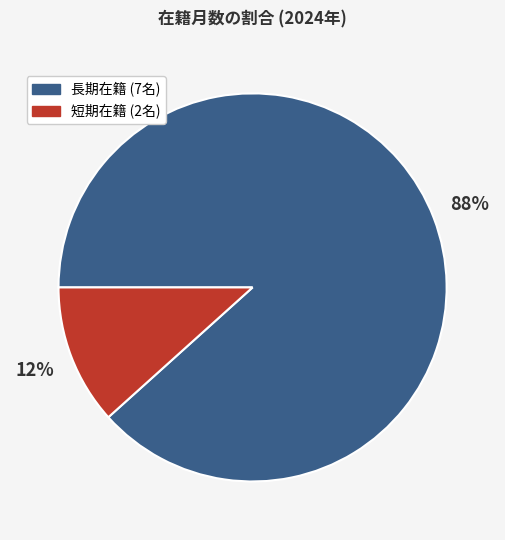

How many segments does this pie chart have?

2